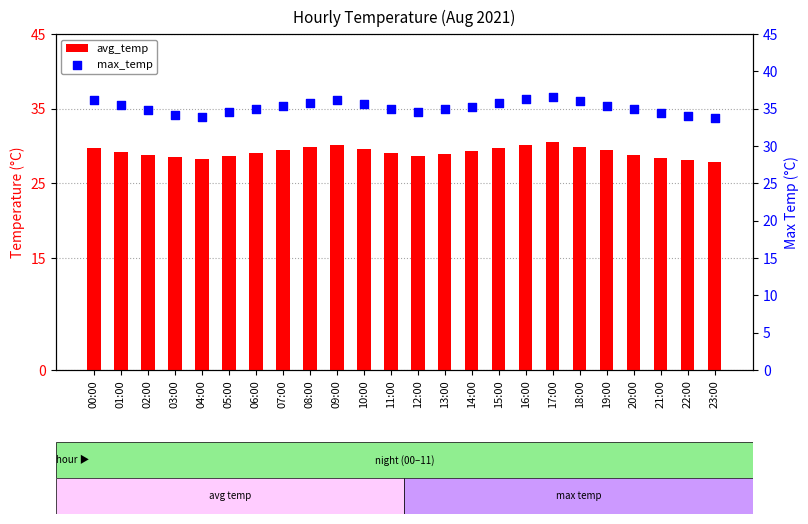

Which series has the widest spread of Y values?

max_temp